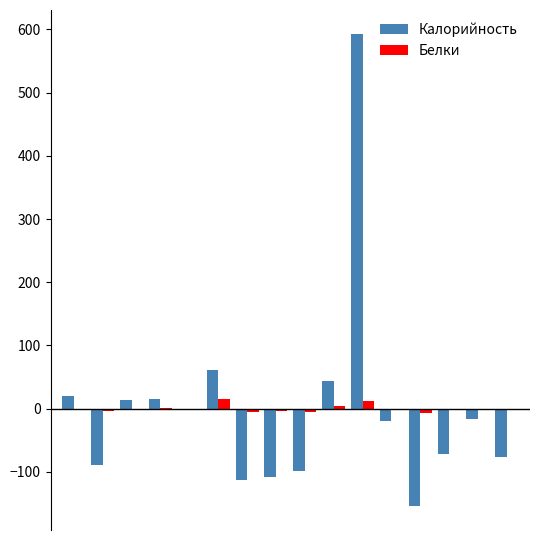

How many categories are shown in the chart?

16